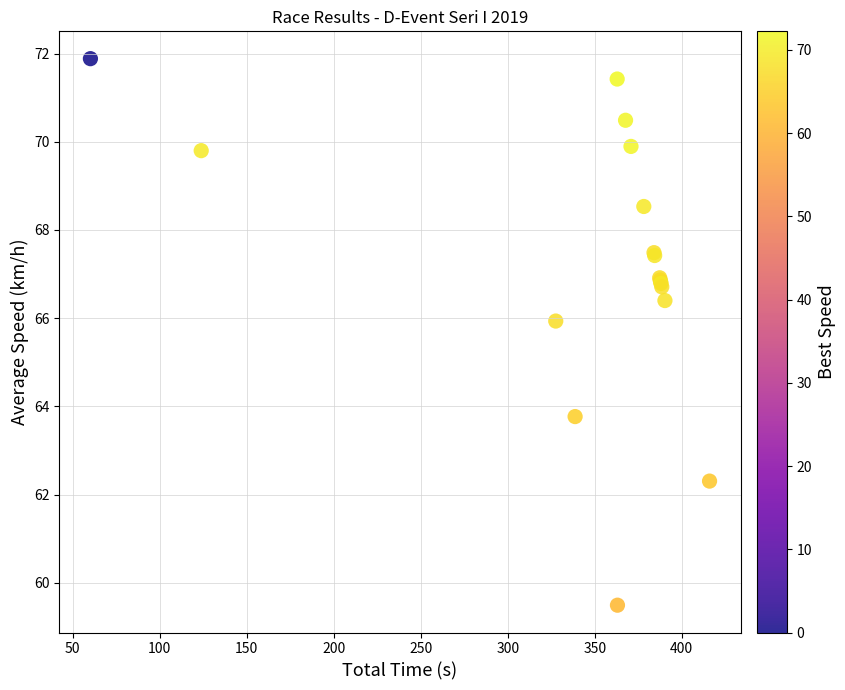

What Y value in the scatter plot is closest to 65?

65.9